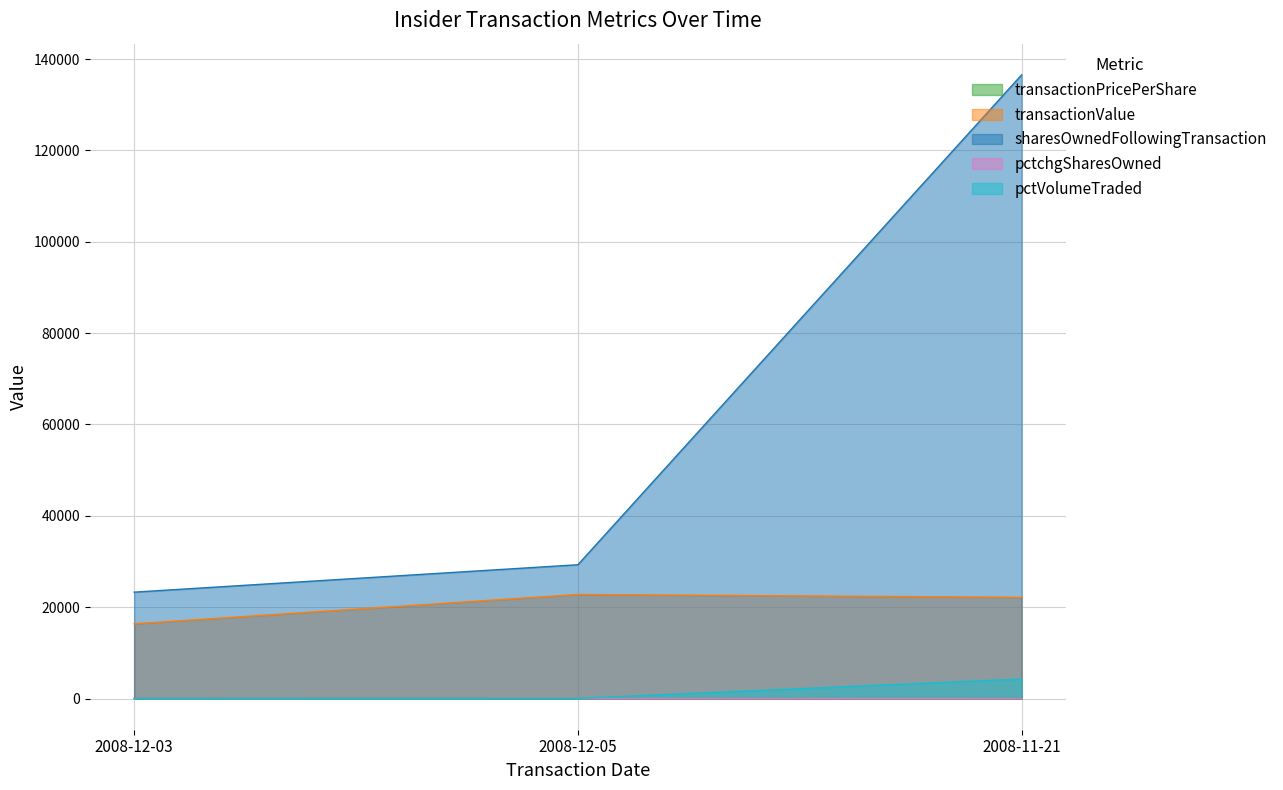

What is the label of the 2nd point from the right?

2008-12-05